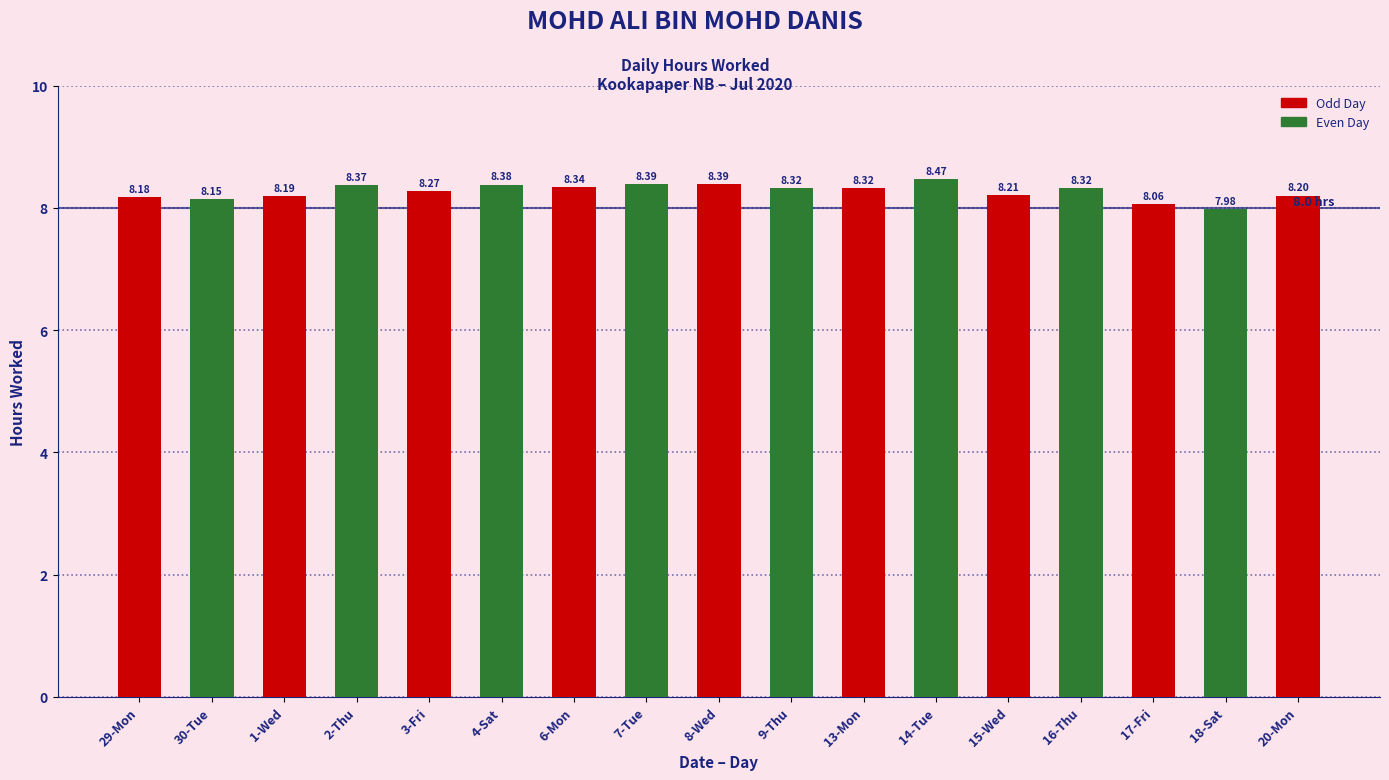

What is the value of the 11th bar from the left?

8.3